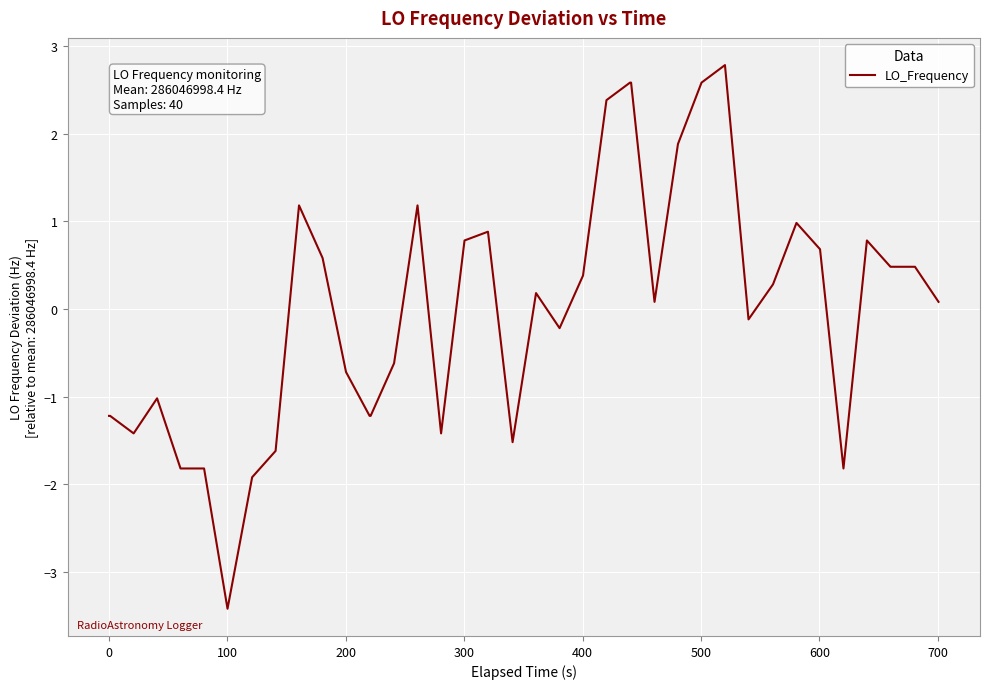

True or false: the data has more than 2 interior local peaks.

True